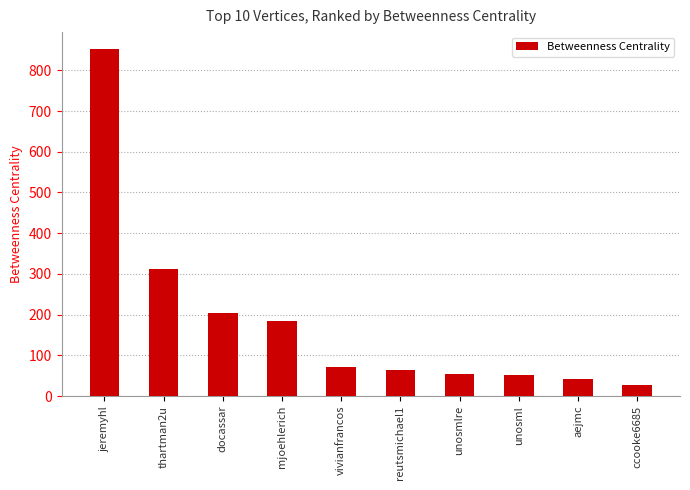

Where does the data first go above 71?

jeremyhl